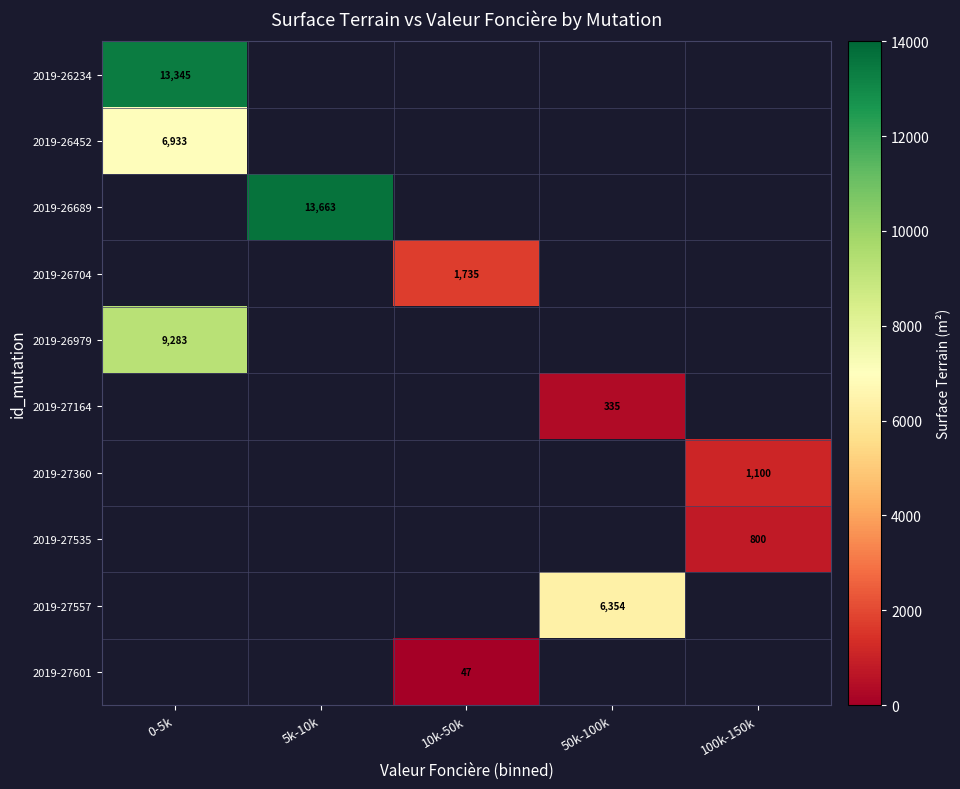

Is it true that 2019-27557 equals 2406 at 50k-100k?

False